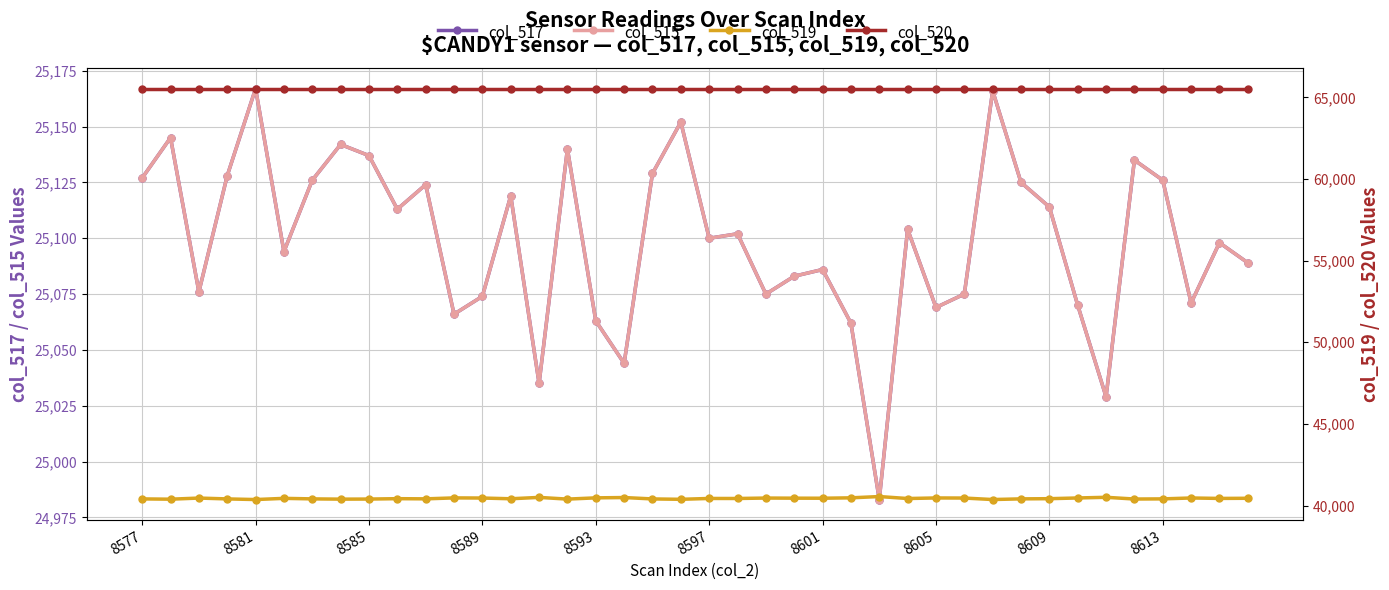

Does the chart display data point markers on the line(s)?

Yes